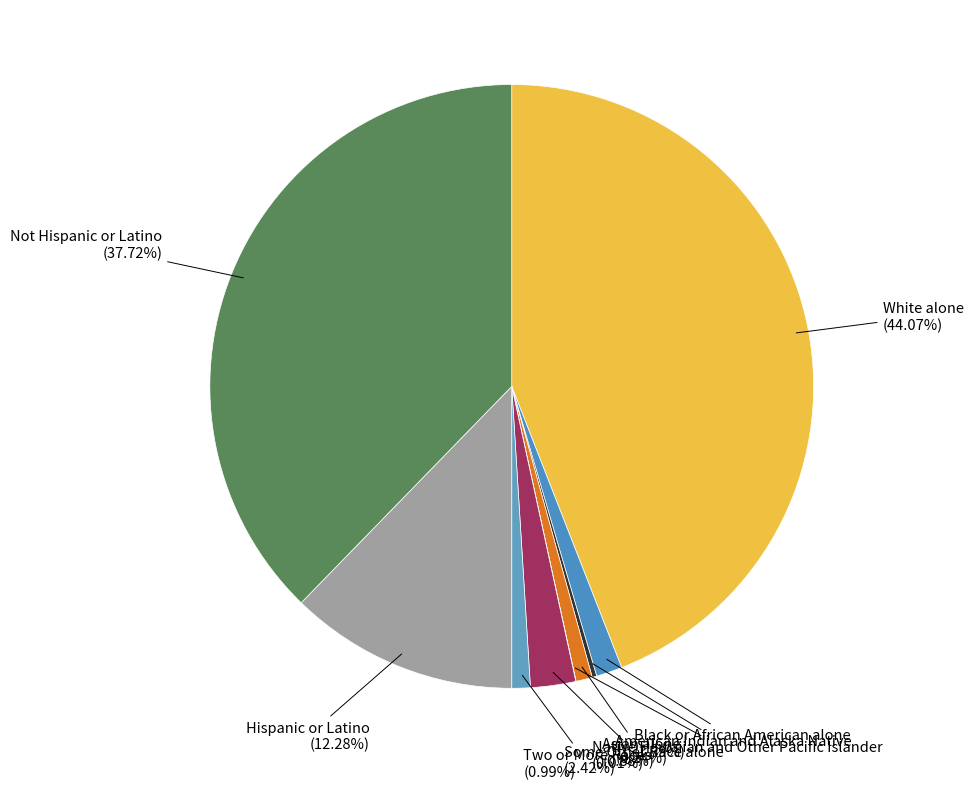

Which slice is the smallest?

Native Hawaiian and Other Pacific Islander